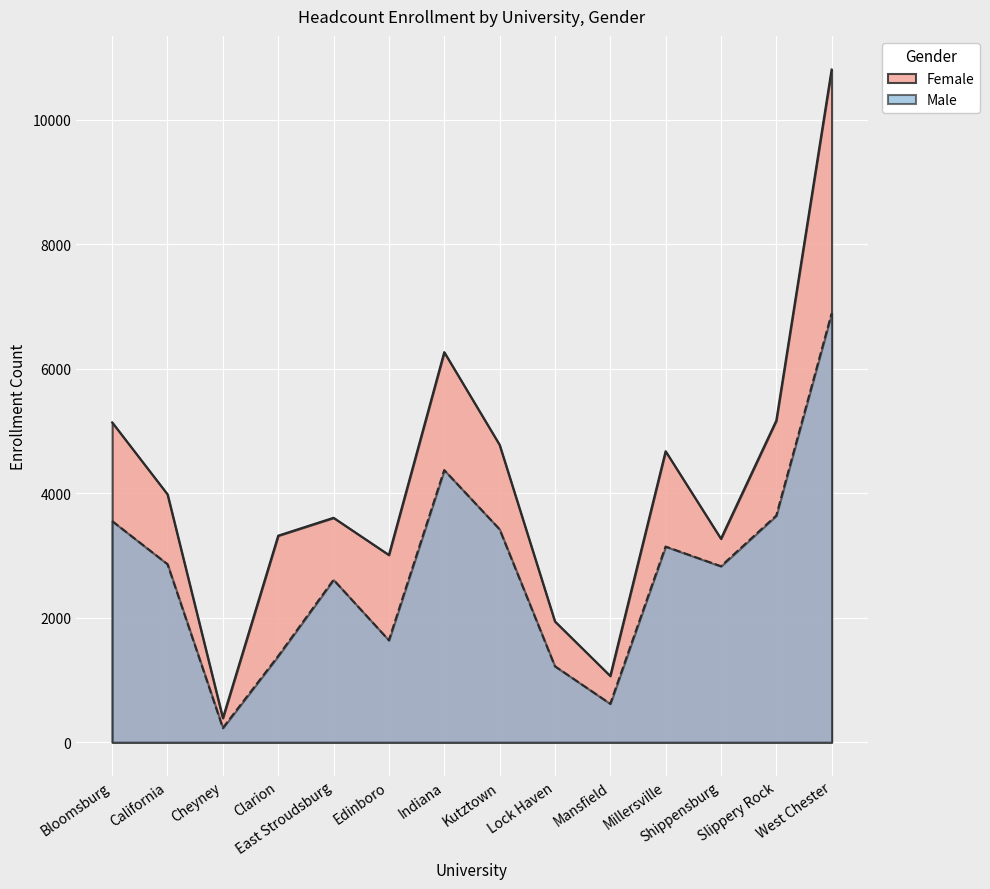

The value of Female at Mansfield is 1065. True or false?

True